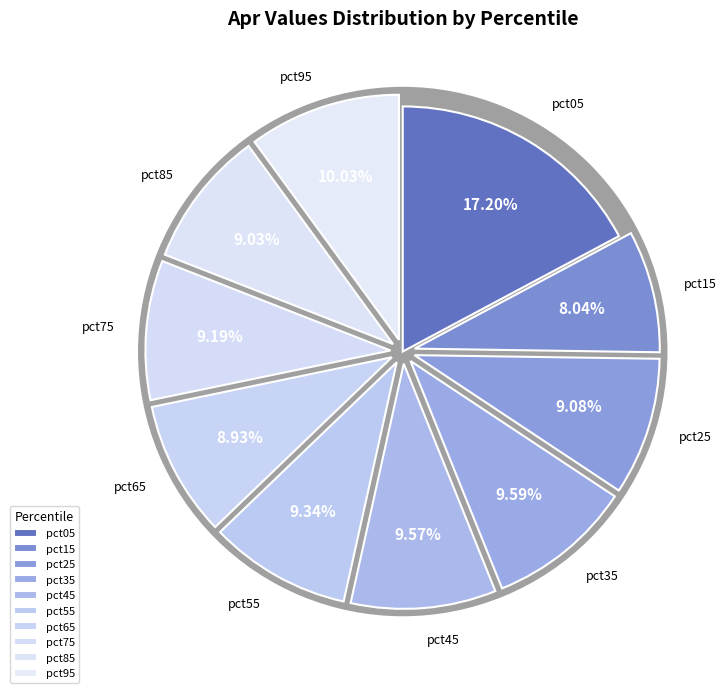

Which category has the smallest portion of the pie?

pct15